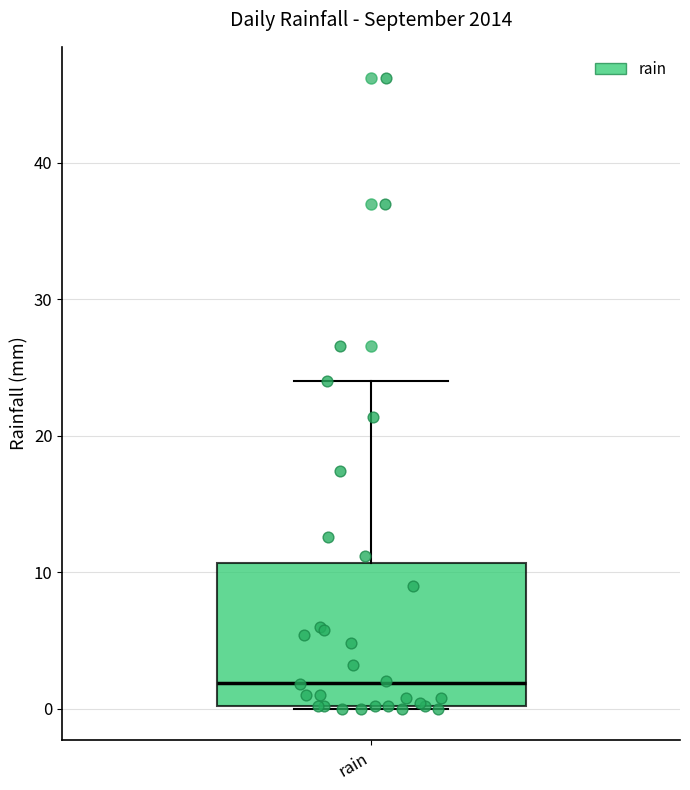

Read this box plot against the y-axis: the position of the median line, the range covered by the box, and the ends of both whiskers. The values are not printed on the chart, so give them approximately, as read against the axis.

median 2, box 0 to 11, whiskers 0 to 24